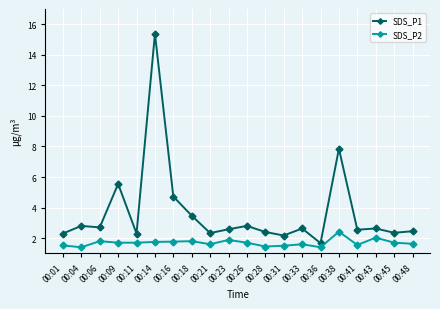

List the series in order of their peak value, highest first.

SDS_P1, SDS_P2